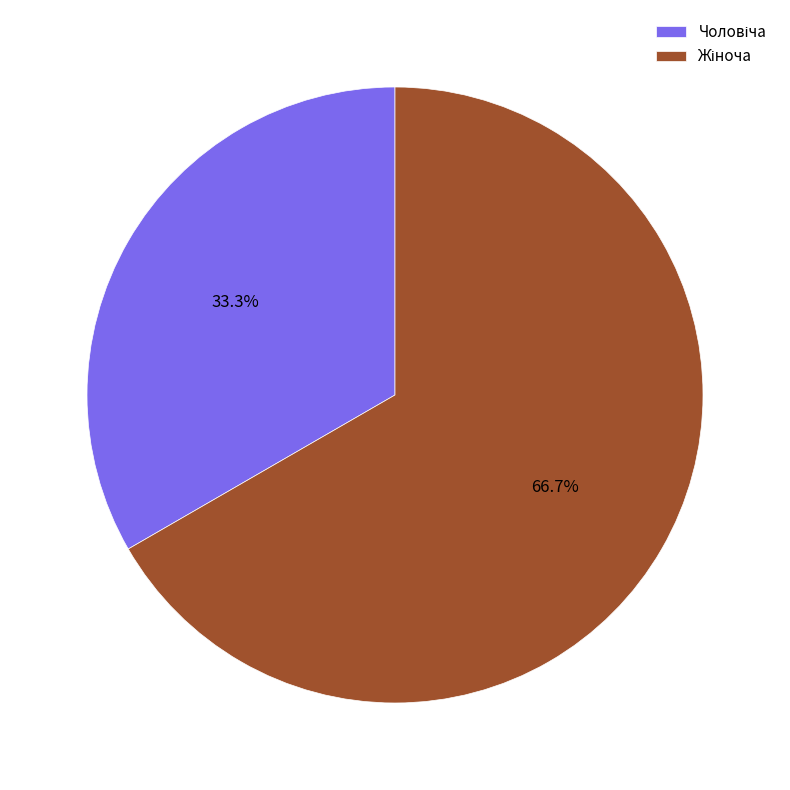

Is there any slice that represents more than half of the pie?

Yes